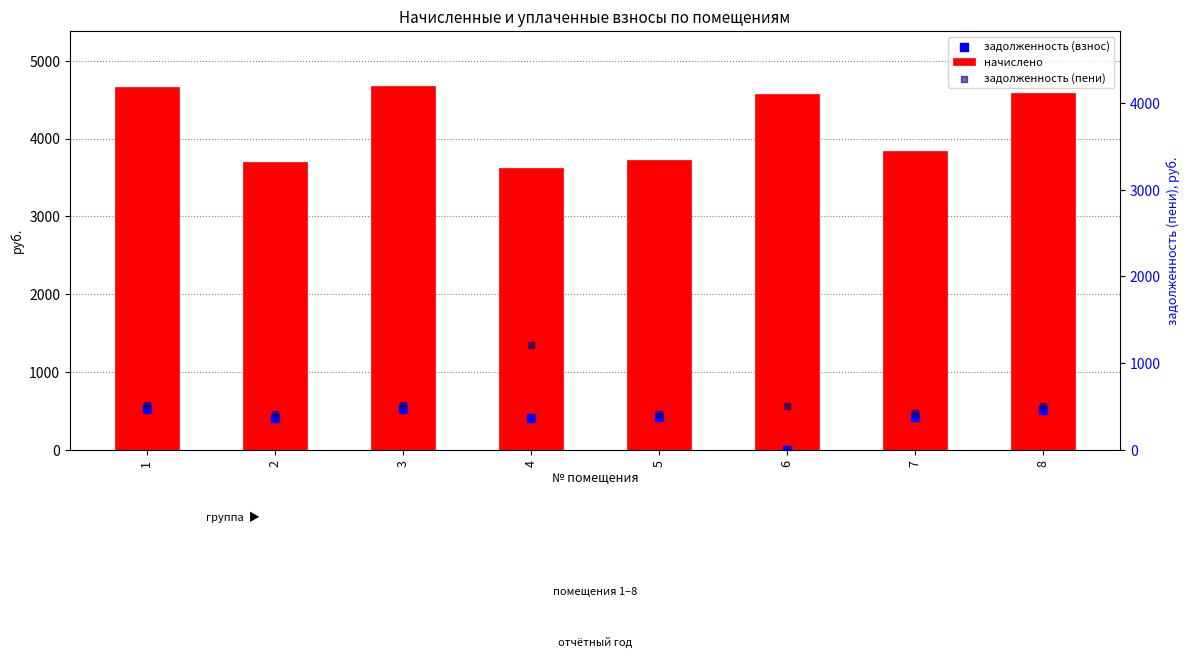

Which series has the largest total across all categories?

начислено